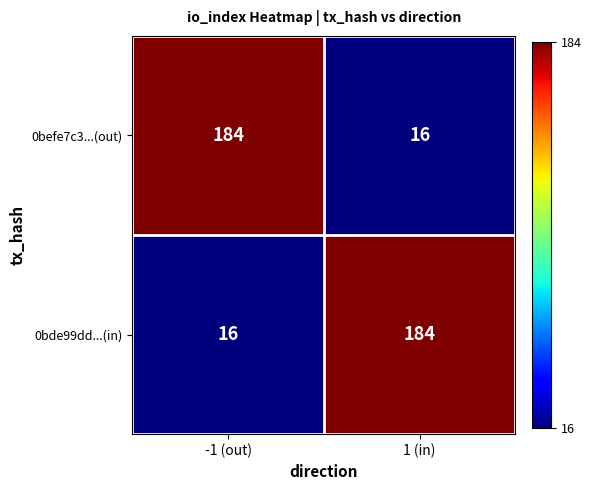

Is it true that 0befe7c3...(out) equals 6 at 1 (in)?

False